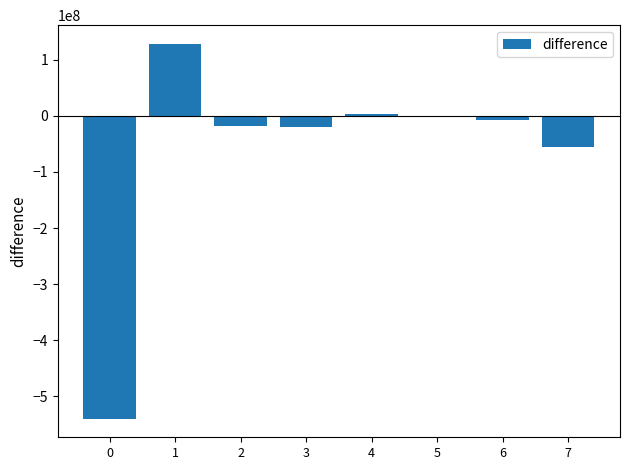

Between 0 and 3, which is larger?

3